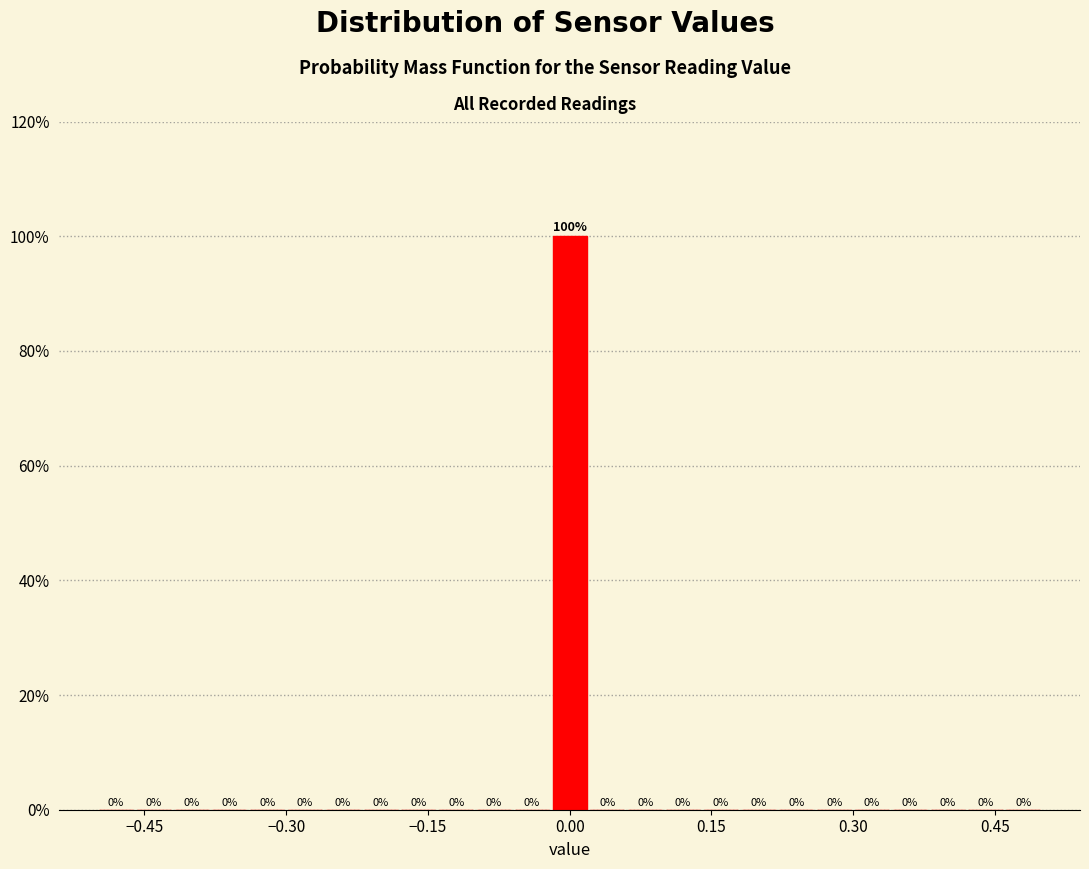

Read against the x-axis, roughly where is the centre of the tallest bar?

0.00